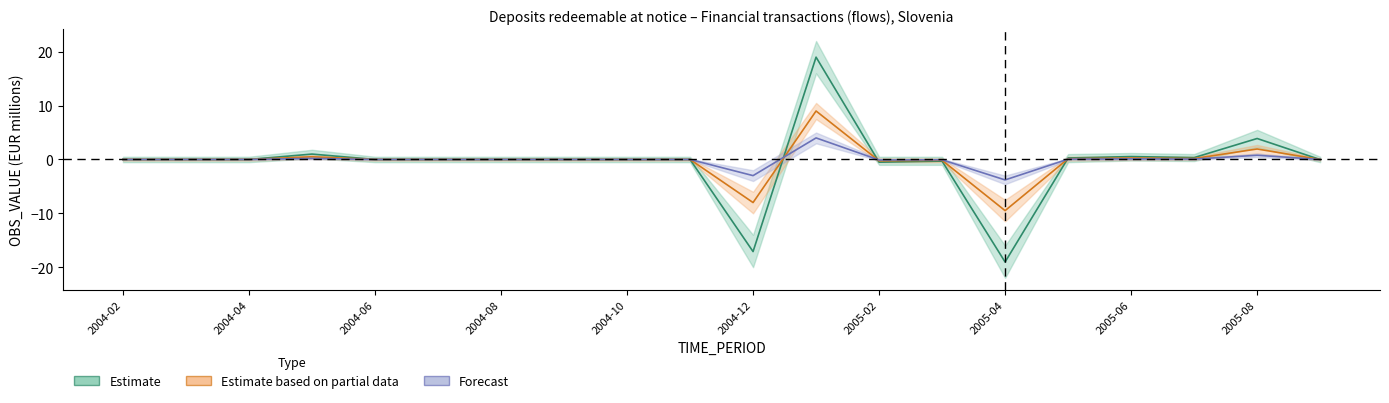

Where is the first local maximum for Forecast?

2004-05